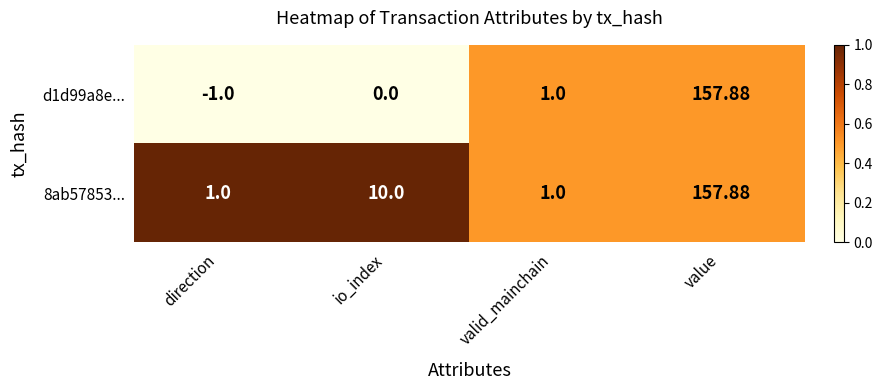

Rank the categories by d1d99a8e... value from lowest to highest.

direction, io_index, valid_mainchain, value